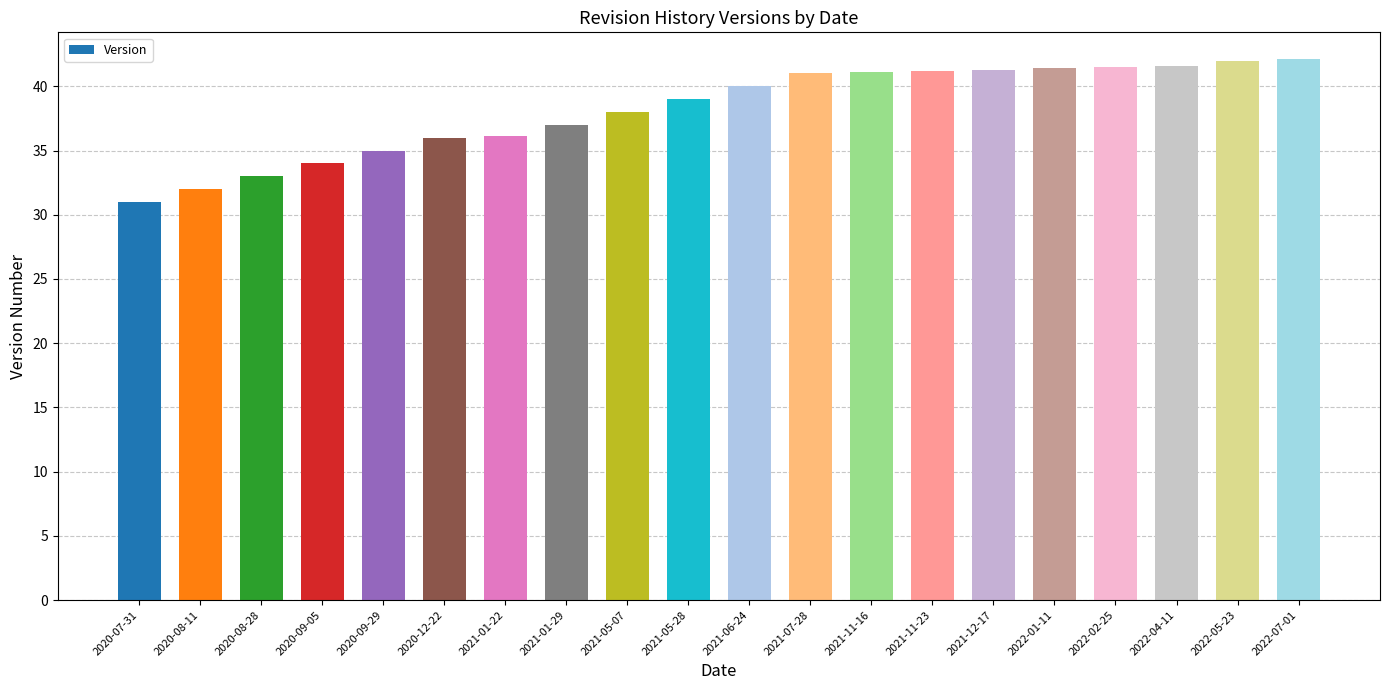

Are the bars grouped side by side (vs. stacked)?

No